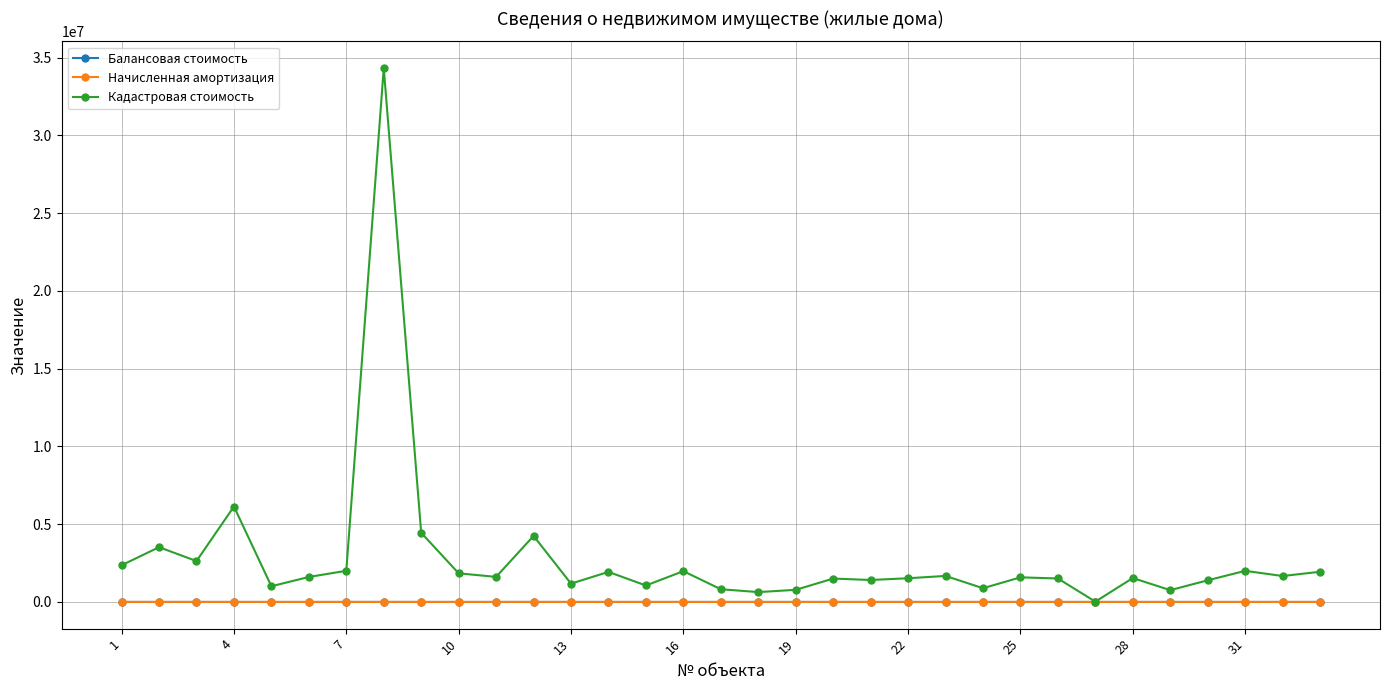

What is the average value of the Кадастровая стоимость series?

2833123.8